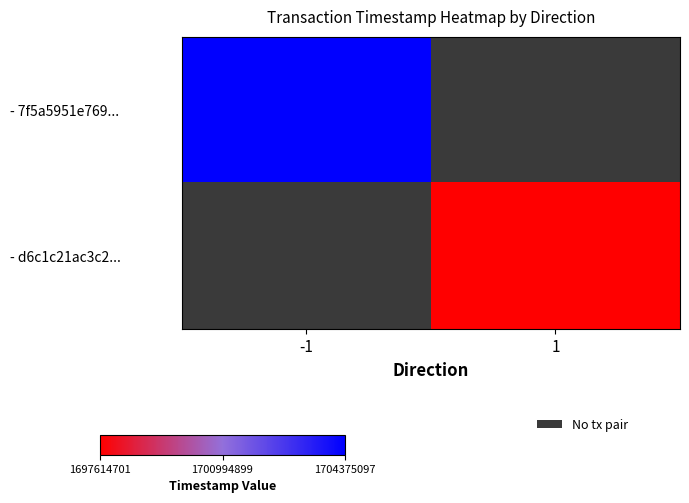

True or false: - 7f5a5951e769... has a value of 1704375097.0 at -1.

True